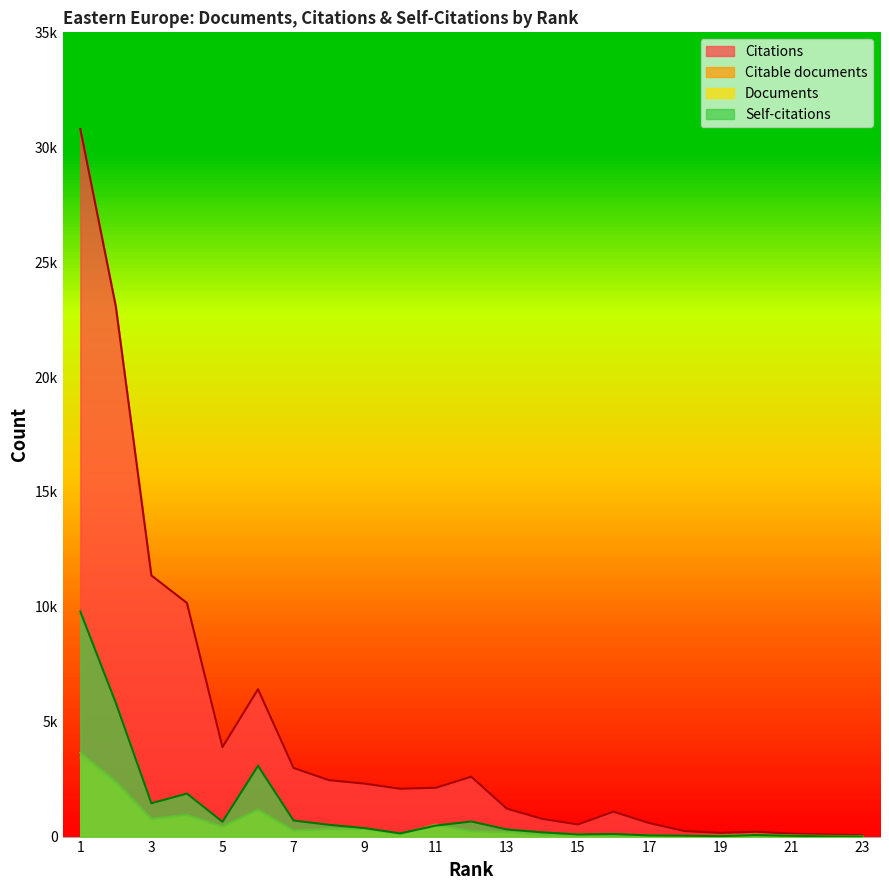

What are all the series names shown in the legend?

Citations, Citable documents, Documents, Self-citations